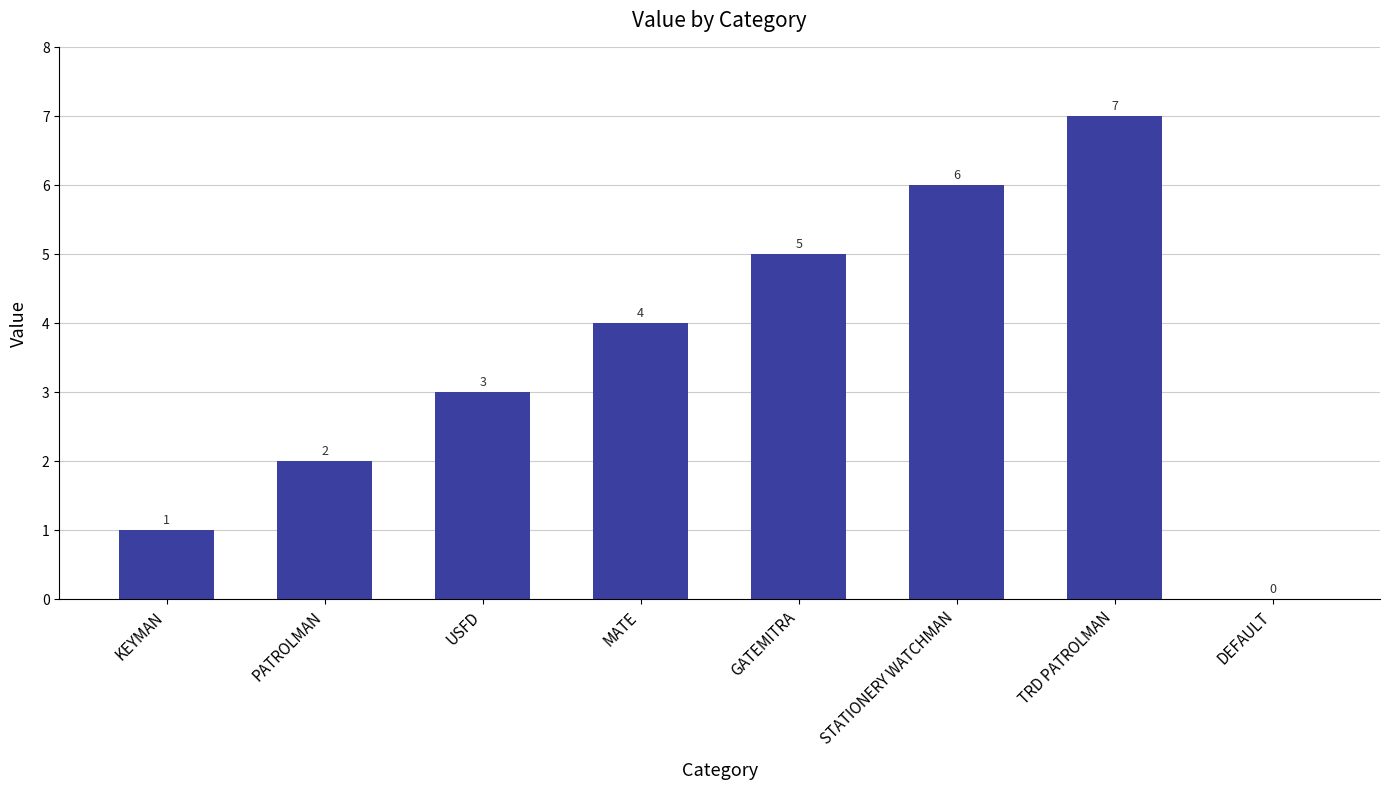

What is the greatest value displayed?

7